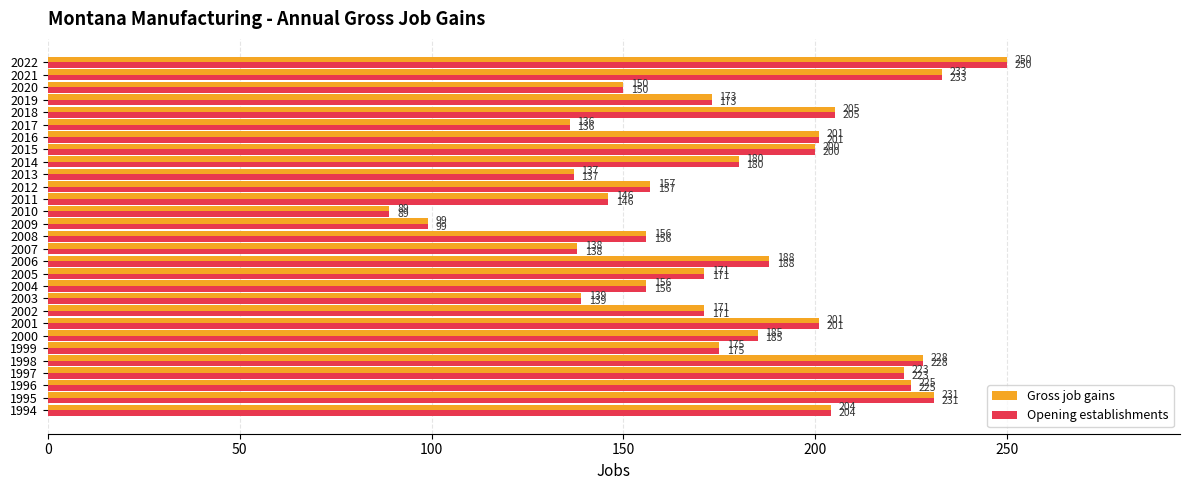

What is the difference between the maximum and minimum values in the Opening establishments series?

161